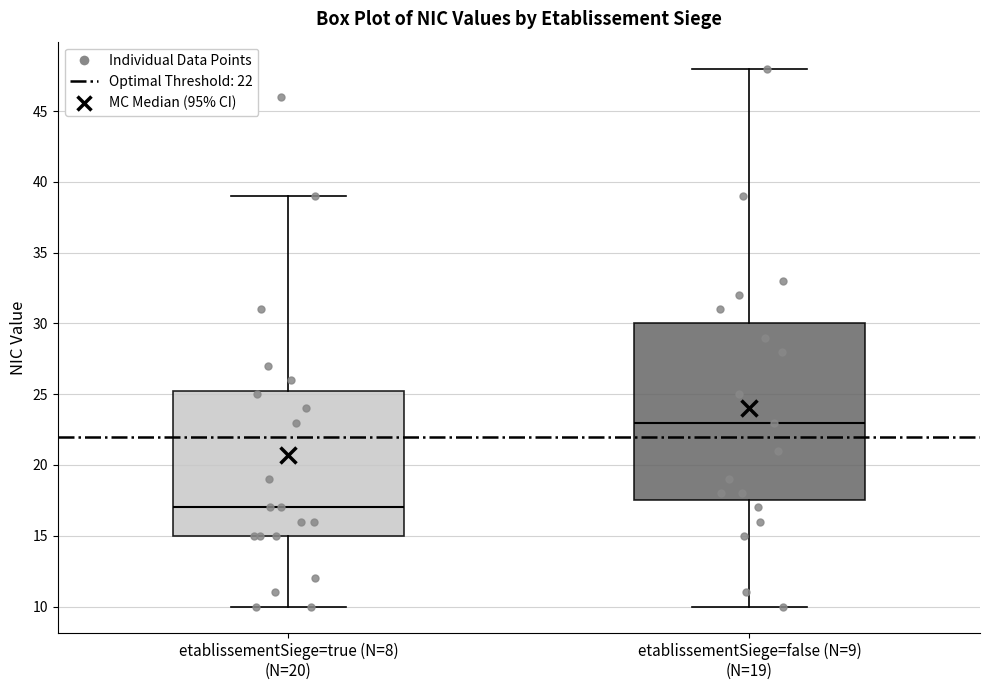

Reading left to right, transcribe this box plot: for each box, give where its median line is, the range the box spans, and where its two whiskers end, as read against the y-axis. The values are not printed on the chart, so give them approximately, as read against the axis.

etablissementSiege=true (N=8) (N=20): median 17.0, box 15.0 to 25.5, whiskers 10.0 to 39.0
etablissementSiege=false (N=9) (N=19): median 23.0, box 17.5 to 30.0, whiskers 10.0 to 48.0